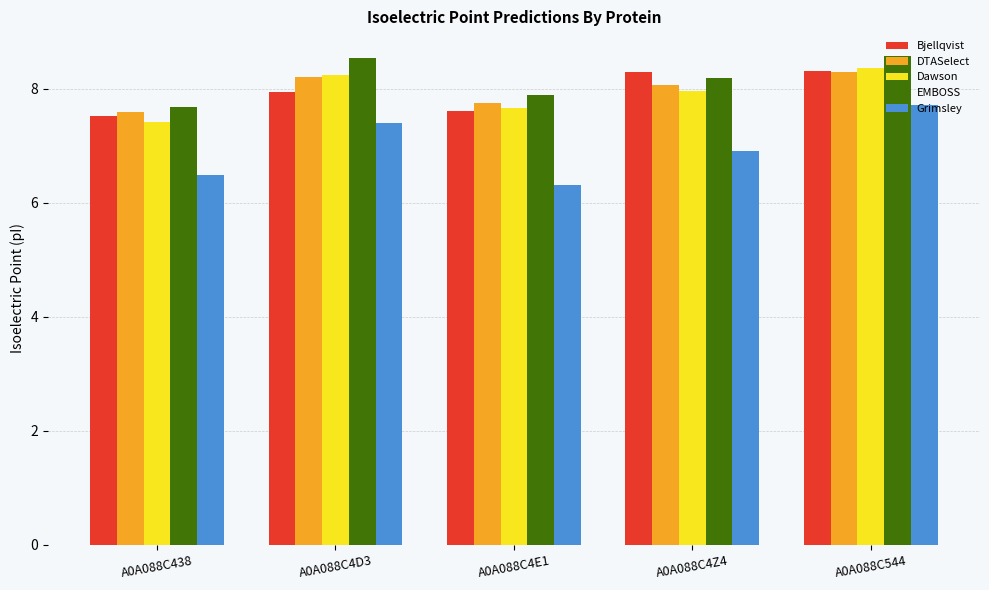

Which series changed the most between A0A088C4E1 and A0A088C544?

Grimsley